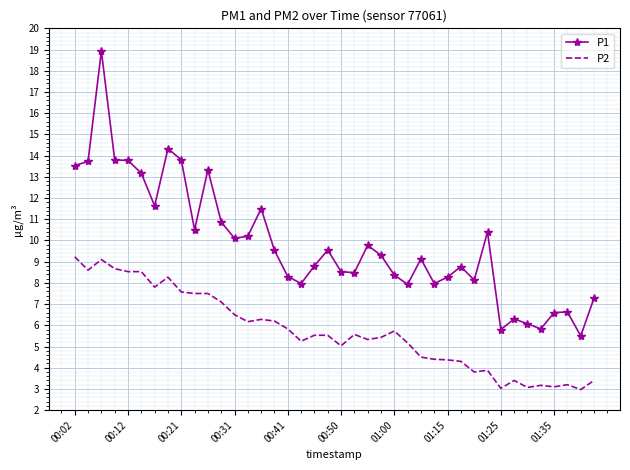

What are all the series names shown in the legend?

P1, P2